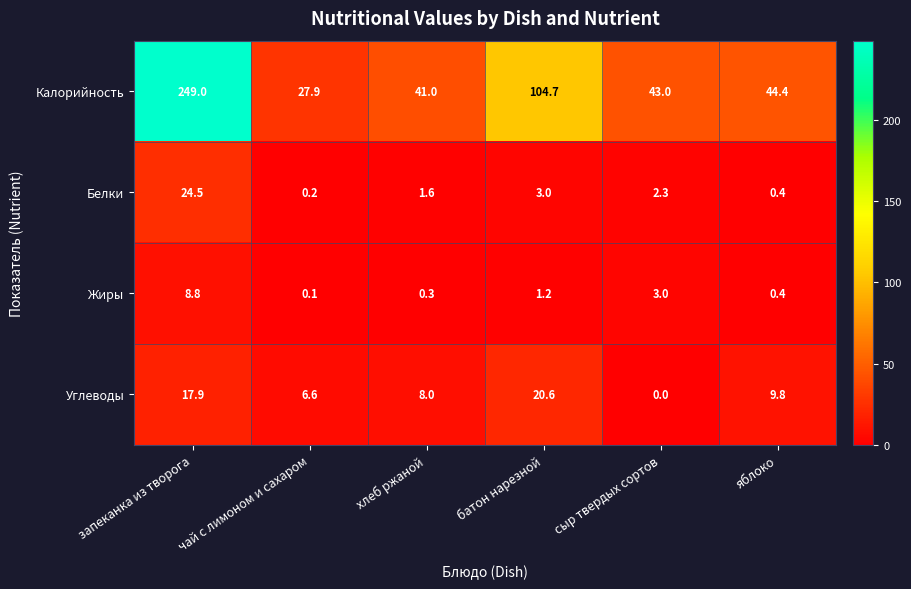

The Белки series shows 0.2 at чай с лимоном и сахаром. True or false?

True